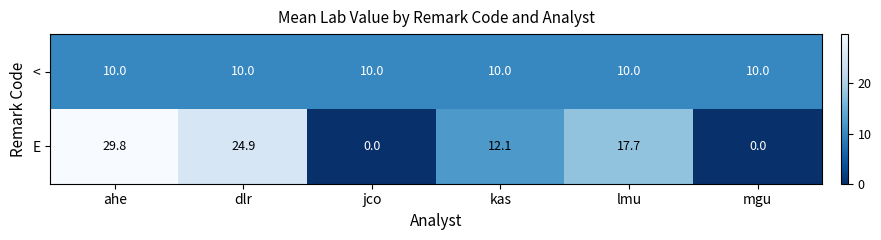

The E series shows 6.6 at ahe. True or false?

False